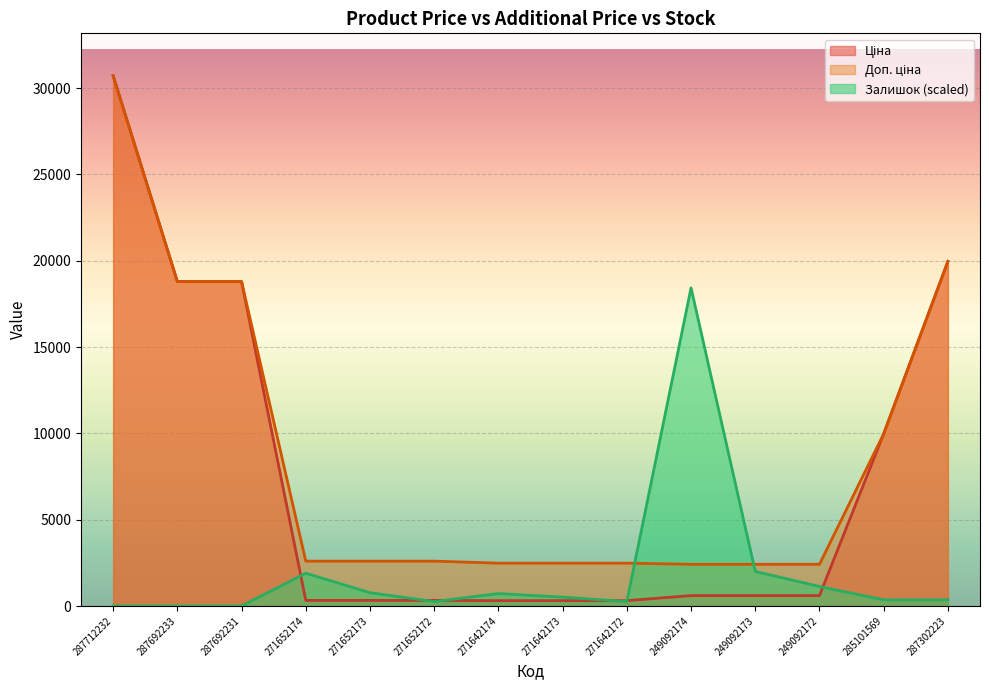

Rank the series at 249092174 from lowest to highest value.

Ціна, Доп. ціна, Залишок